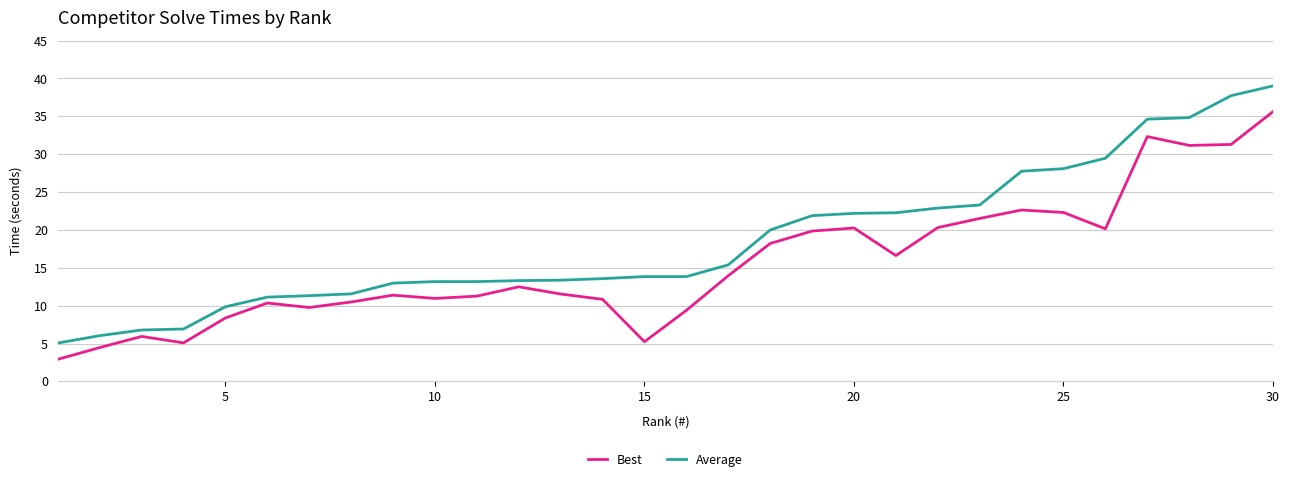

What is the difference between the maximum and minimum values in the Best series?

32.7